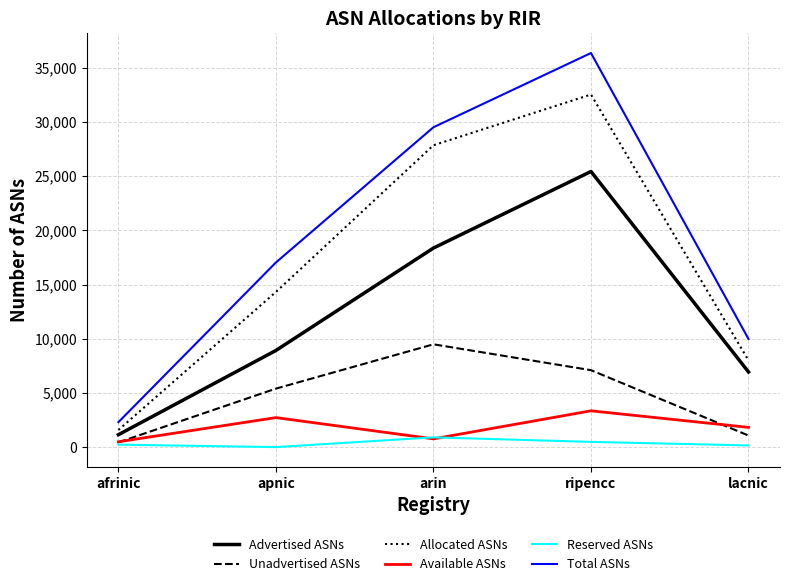

How many values in the Allocated ASNs series are below 14321?

2